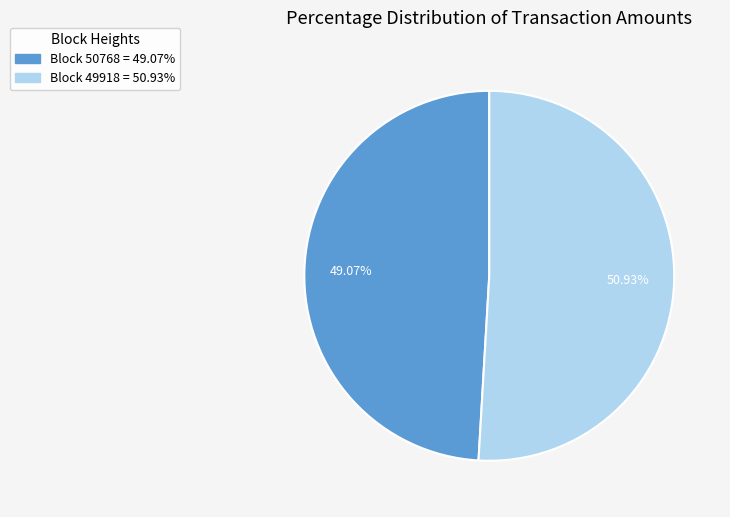

Is the sum of Block 49918 = 50.93% and Block 50768 = 49.07% greater than half?

Yes